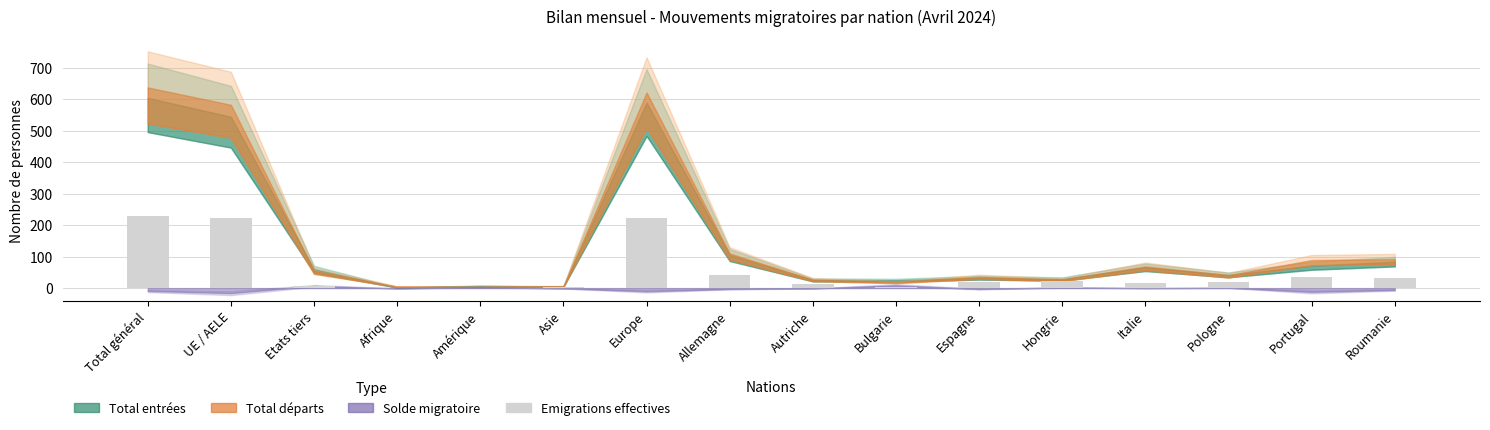

The chart shows a value of 222 at Europe. True or false?

True